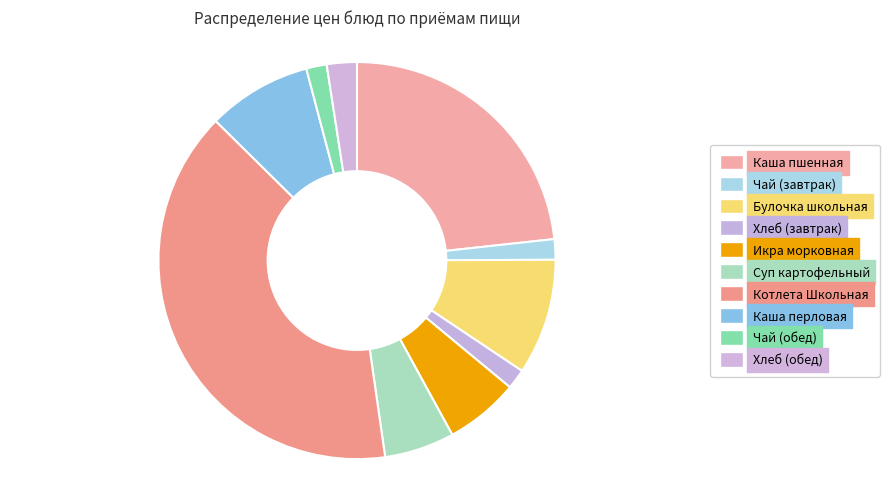

Does any single category account for the majority?

No